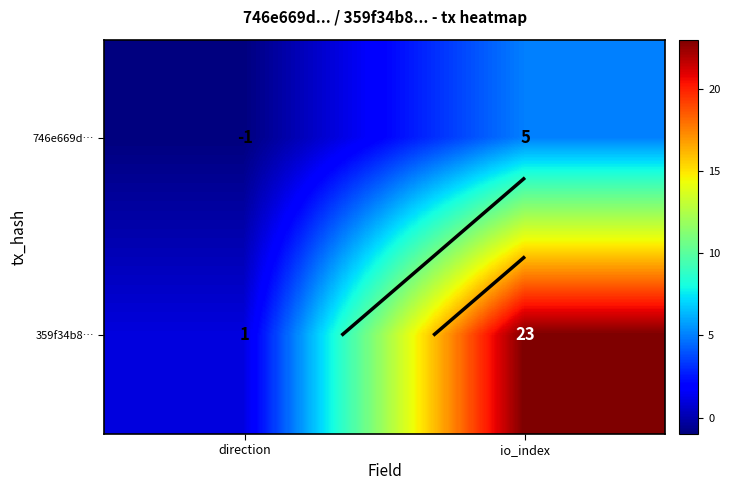

Which series has the widest spread of values?

359f34b8…